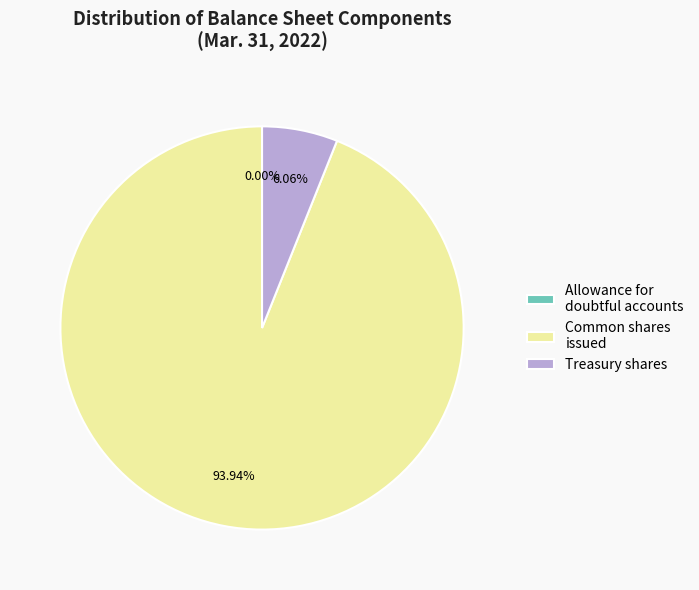

Combined, do Treasury shares and Common shares issued account for over 50%?

Yes